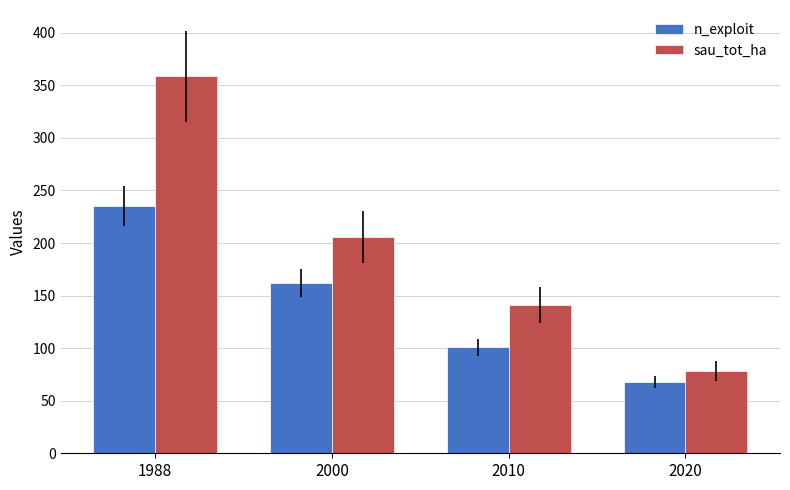

Is the value of sau_tot_ha at 2000 greater than the value of n_exploit at 2010?

Yes